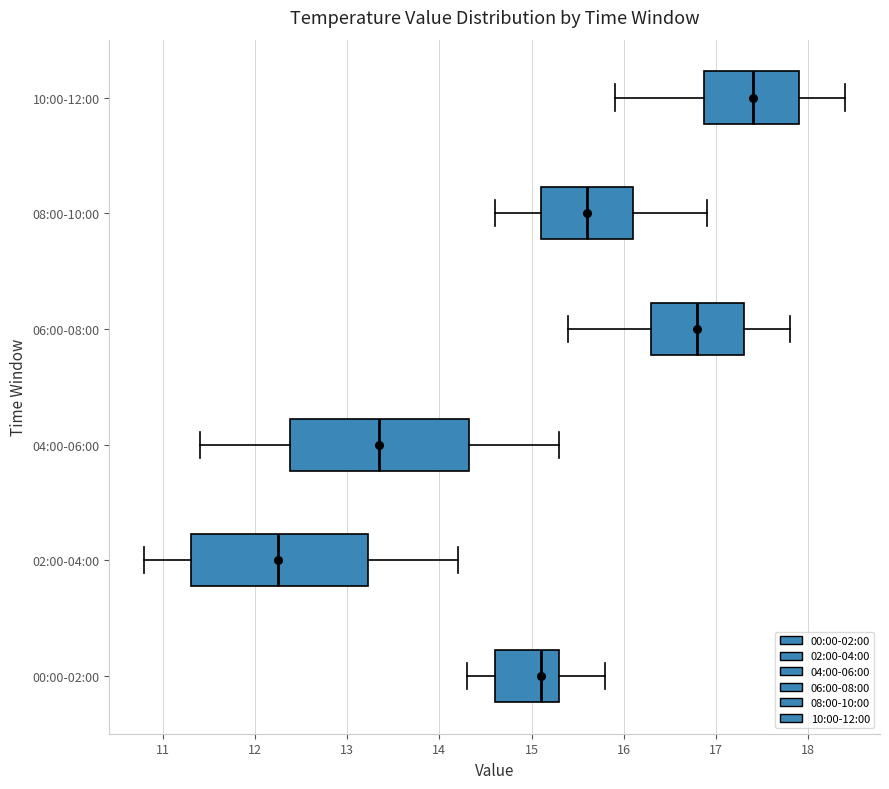

Reading bottom to top, transcribe this box plot: for each box, give where its median line is, the range the box spans, and where its two whiskers end, as read against the x-axis. The values are not printed on the chart, so give them approximately, as read against the axis.

00:00-02:00: median 15.1, box 14.6 to 15.3, whiskers 14.3 to 15.8
02:00-04:00: median 12.3, box 11.3 to 13.2, whiskers 10.8 to 14.2
04:00-06:00: median 13.4, box 12.4 to 14.3, whiskers 11.4 to 15.3
06:00-08:00: median 16.8, box 16.3 to 17.3, whiskers 15.4 to 17.8
08:00-10:00: median 15.6, box 15.1 to 16.1, whiskers 14.6 to 16.9
10:00-12:00: median 17.4, box 16.9 to 17.9, whiskers 15.9 to 18.4